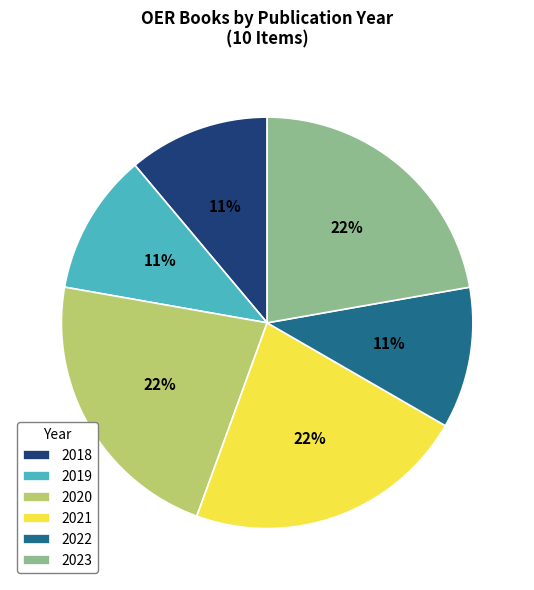

Combined, do 2020 and 2022 account for over 50%?

No